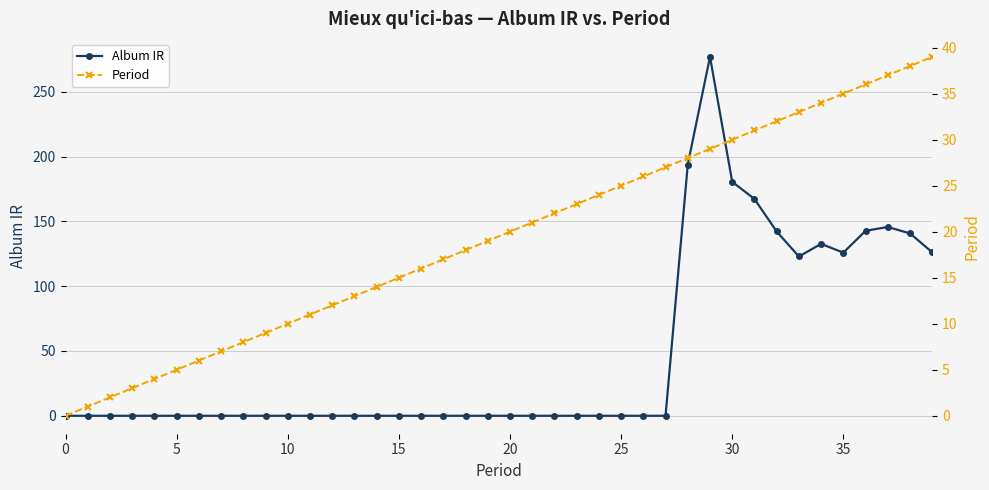

Does the chart display data point markers on the line(s)?

Yes